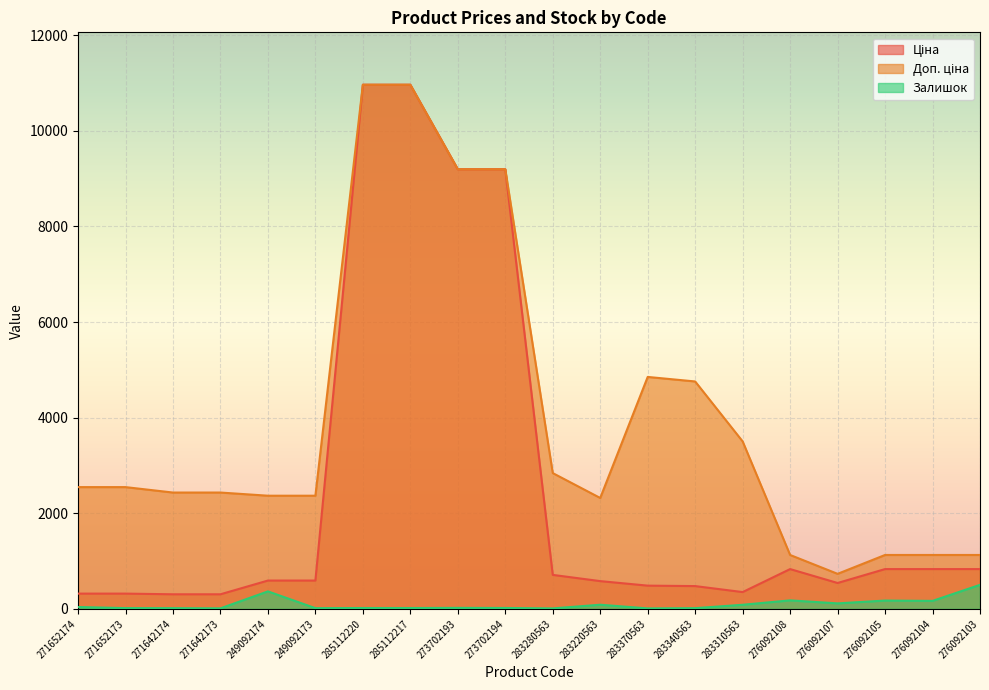

True or false: Залишок and Доп. ціна cross at least once.

False